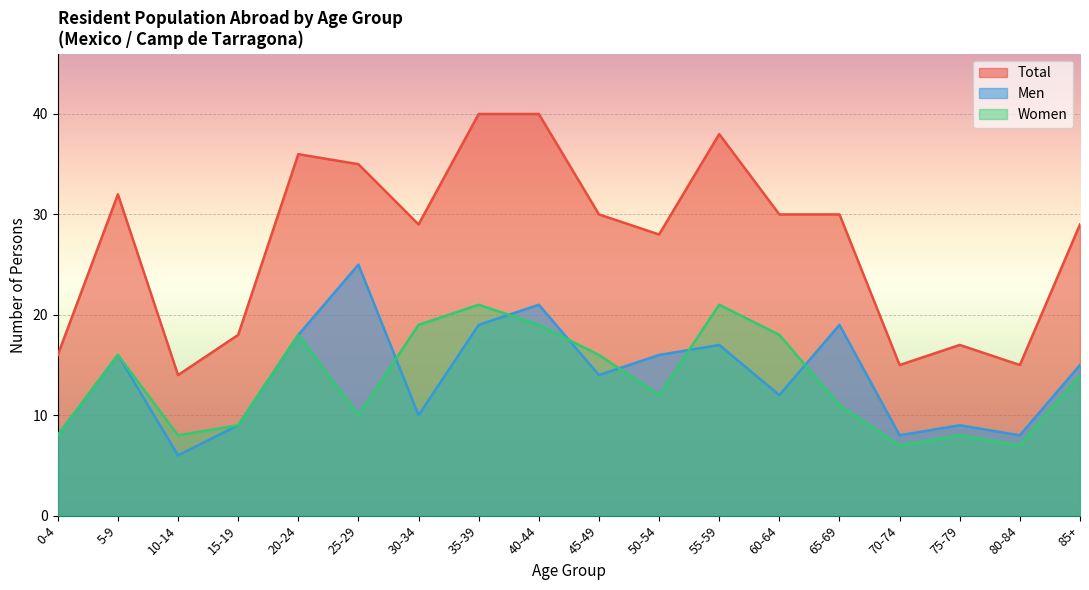

True or false: Women and Total cross at least once.

False